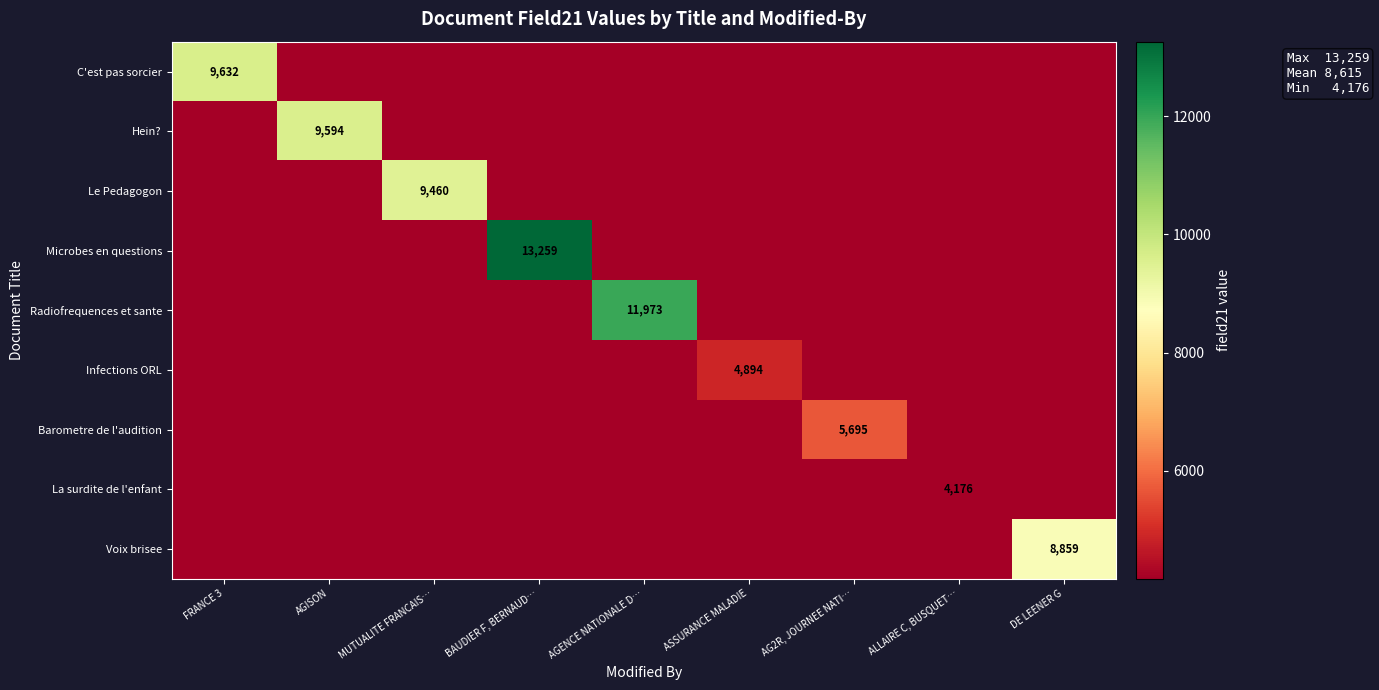

True or false: Voix brisee has a value of 8859 at DE LEENER G.

True